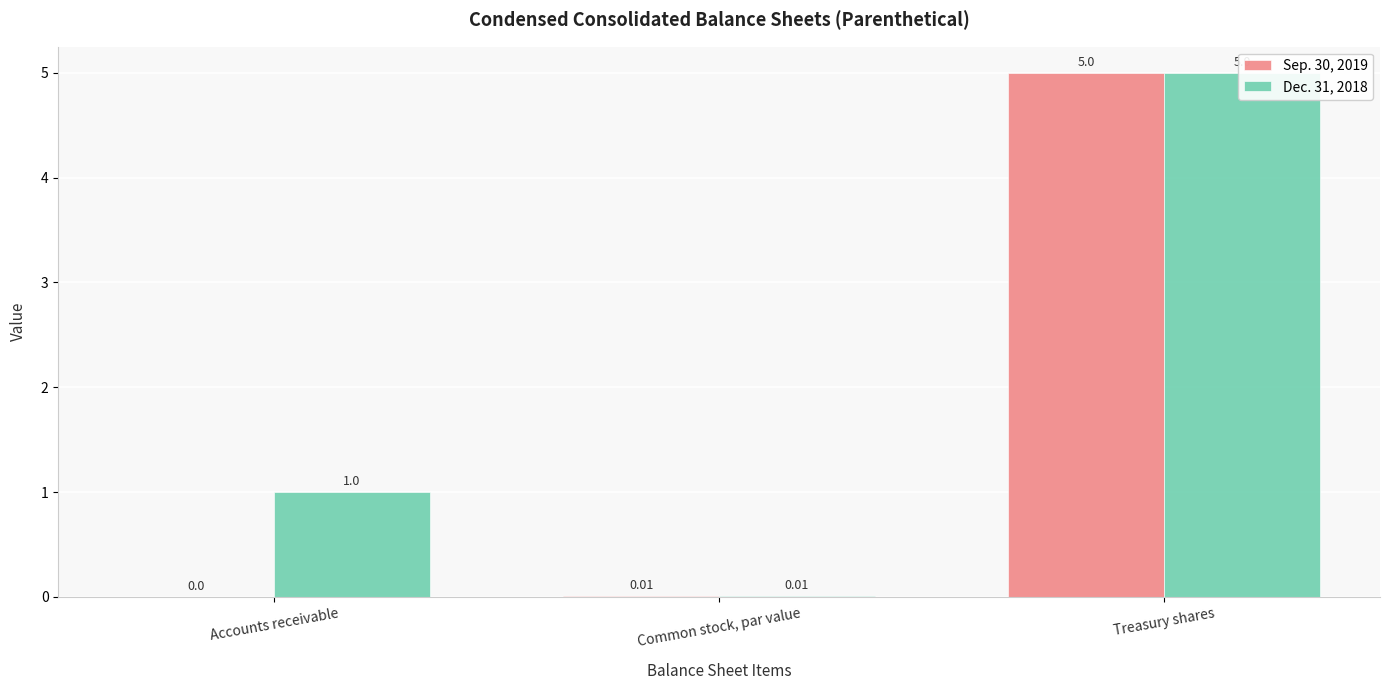

Is it true that Dec. 31, 2018 equals 1.0 at Accounts receivable?

True